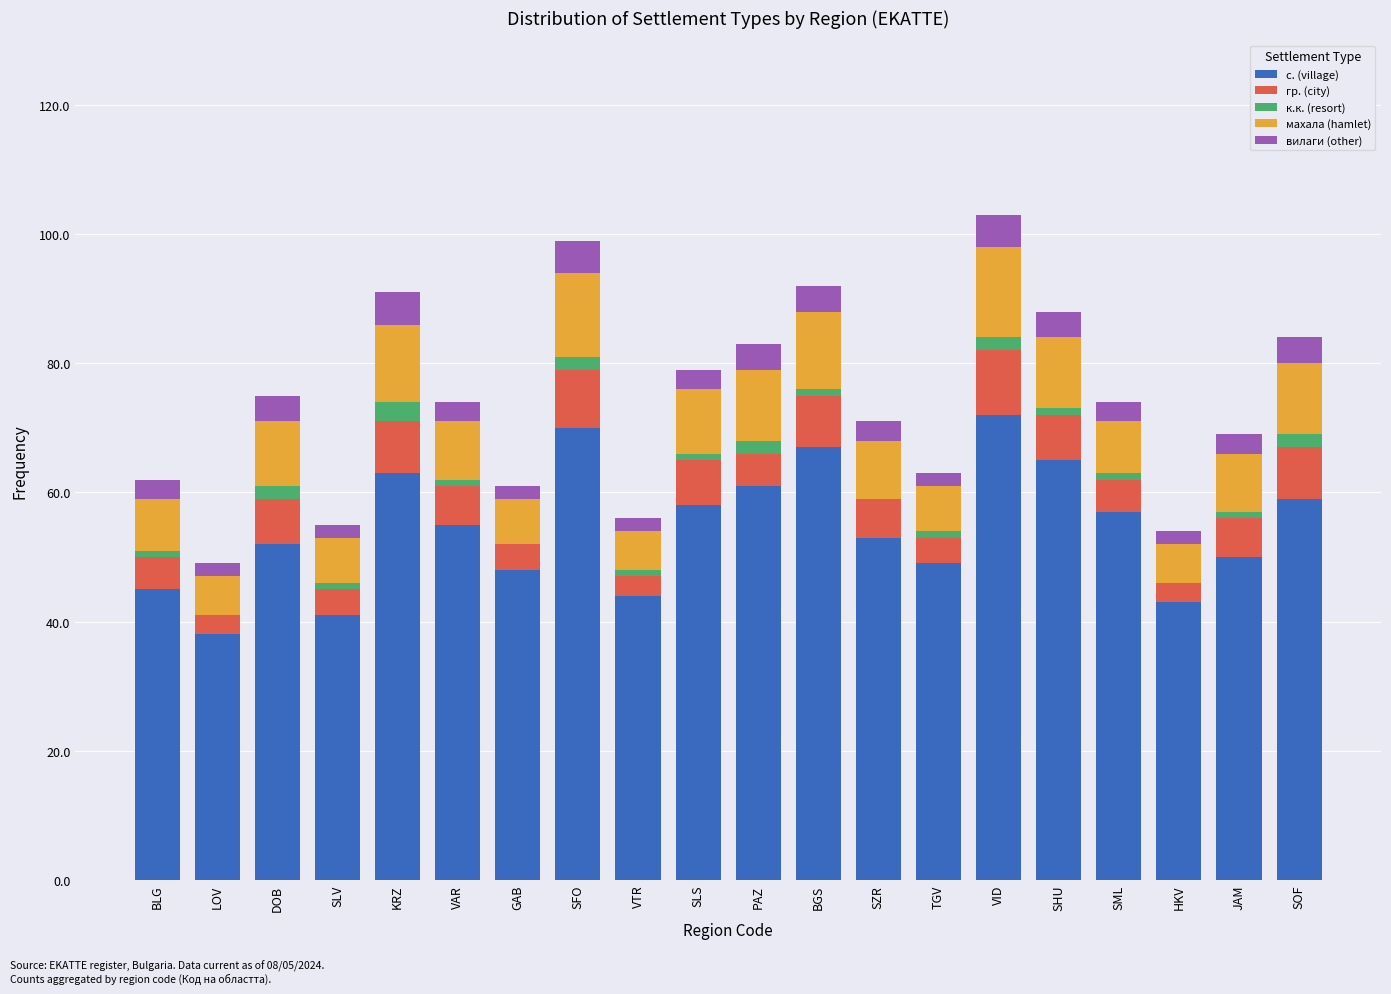

Does the chart contain stacked bars?

Yes